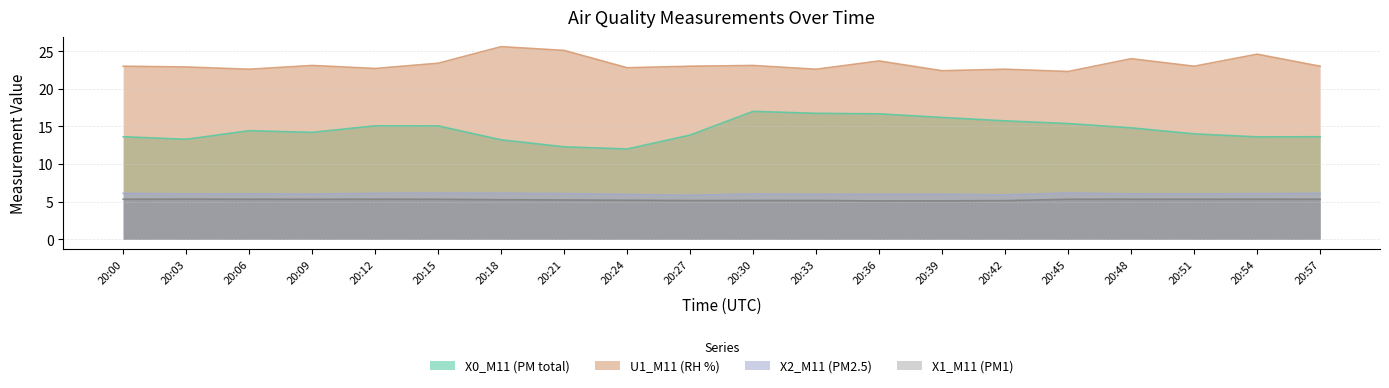

In X2_M11 (PM2.5), how many points are higher than both neighbors (excluding endpoints)?

4